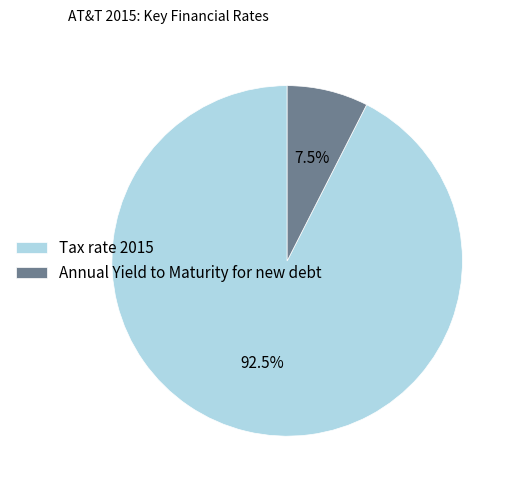

Is it true that Tax rate 2015 is 99% of the pie?

False